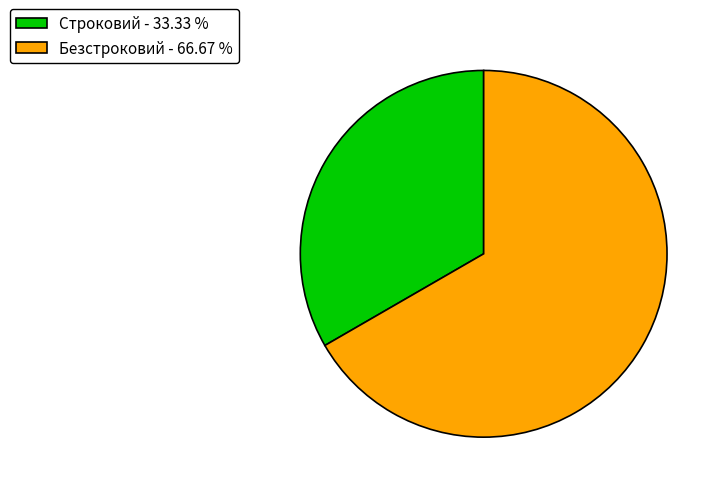

True or false: Строковий accounts for 33% of the total.

True